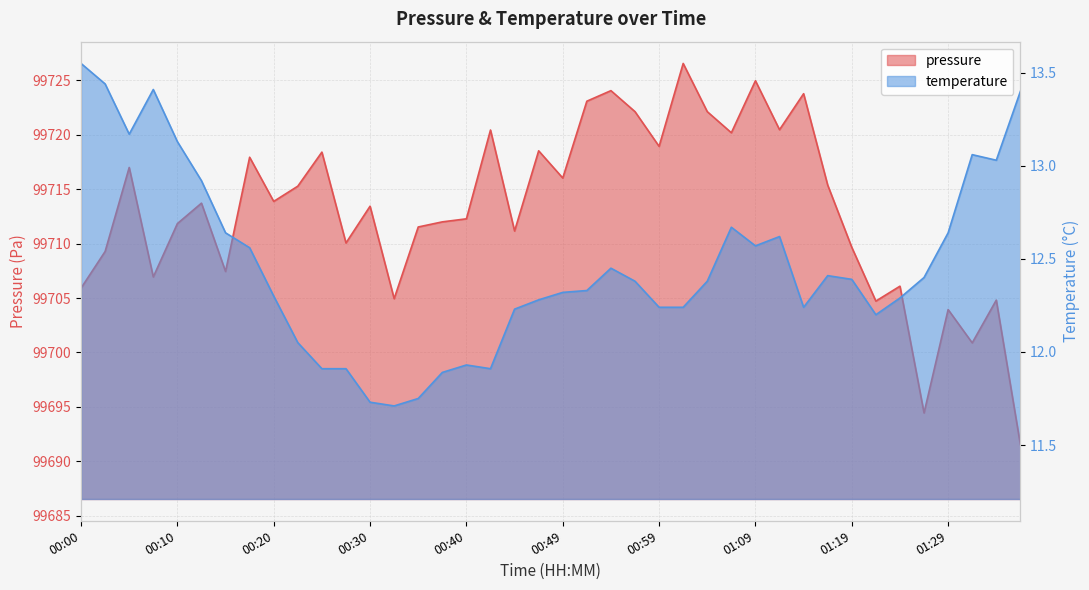

What is the maximum value for pressure?

99726.6